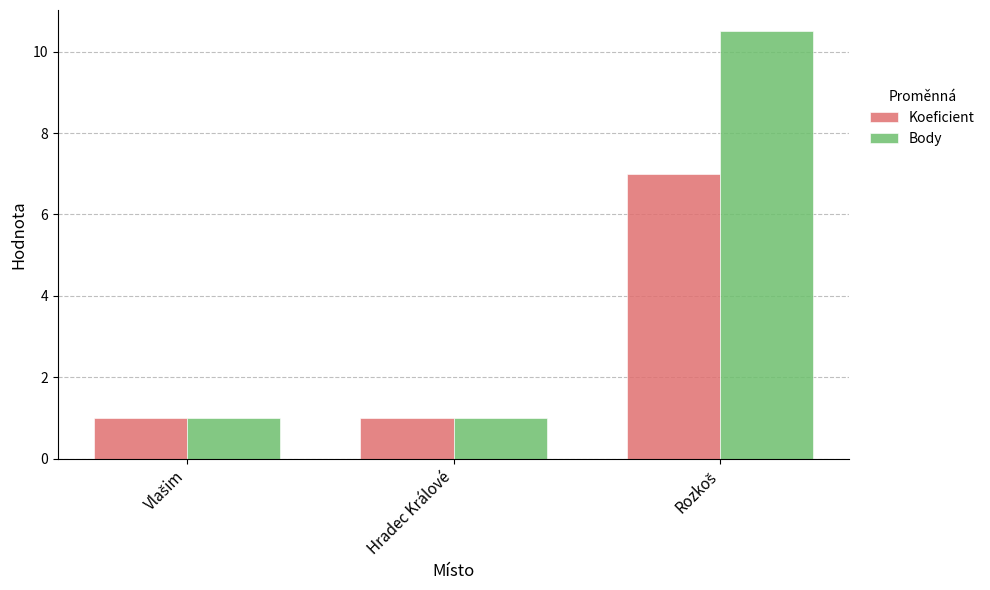

What is the sum of all Body values?

12.5